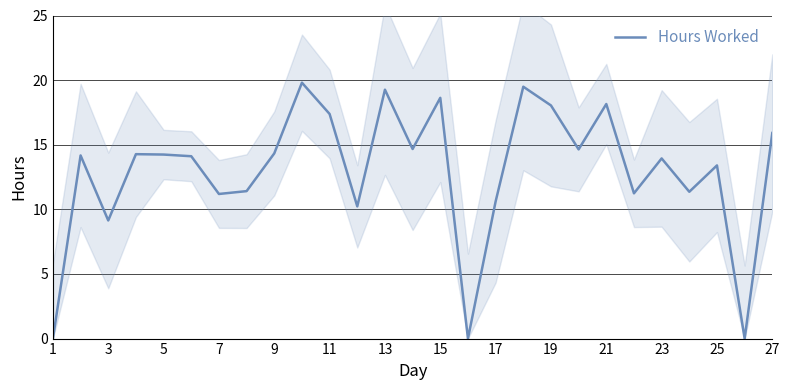

Is it true that Hours Worked equals 15.9 at 27?

True